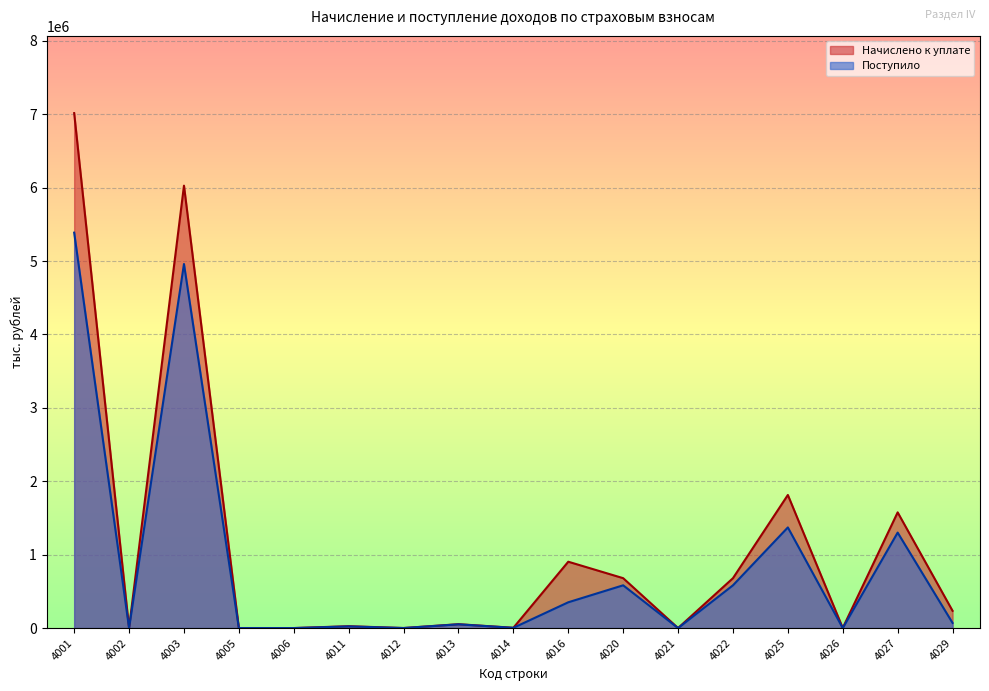

What are all the series names shown in the legend?

Начислено к уплате, Поступило